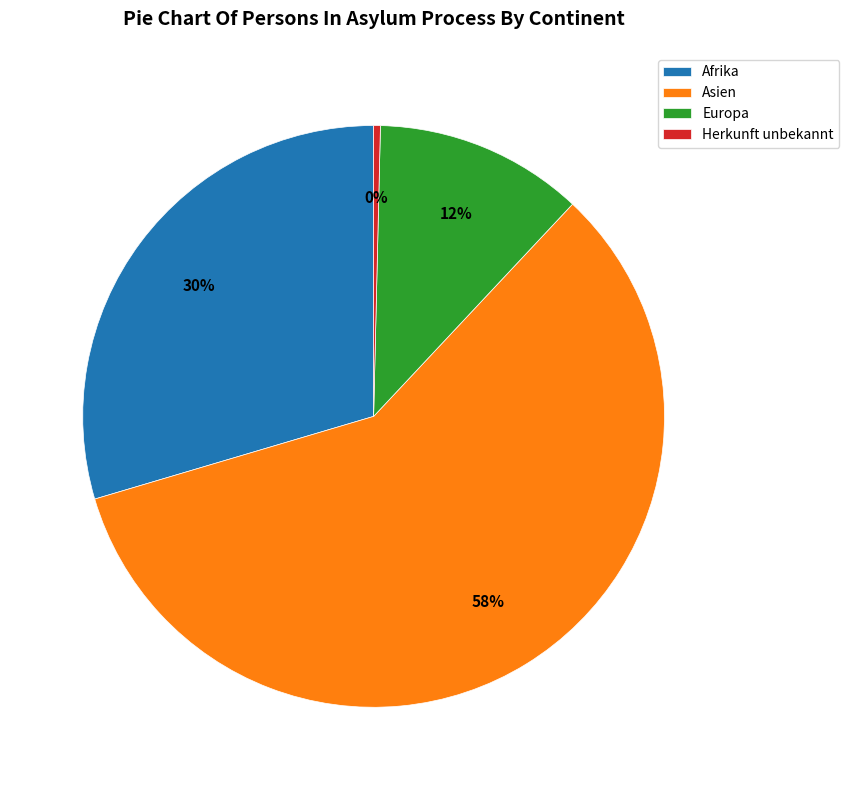

Rank the categories by value from highest to lowest.

Asien, Afrika, Europa, Herkunft unbekannt